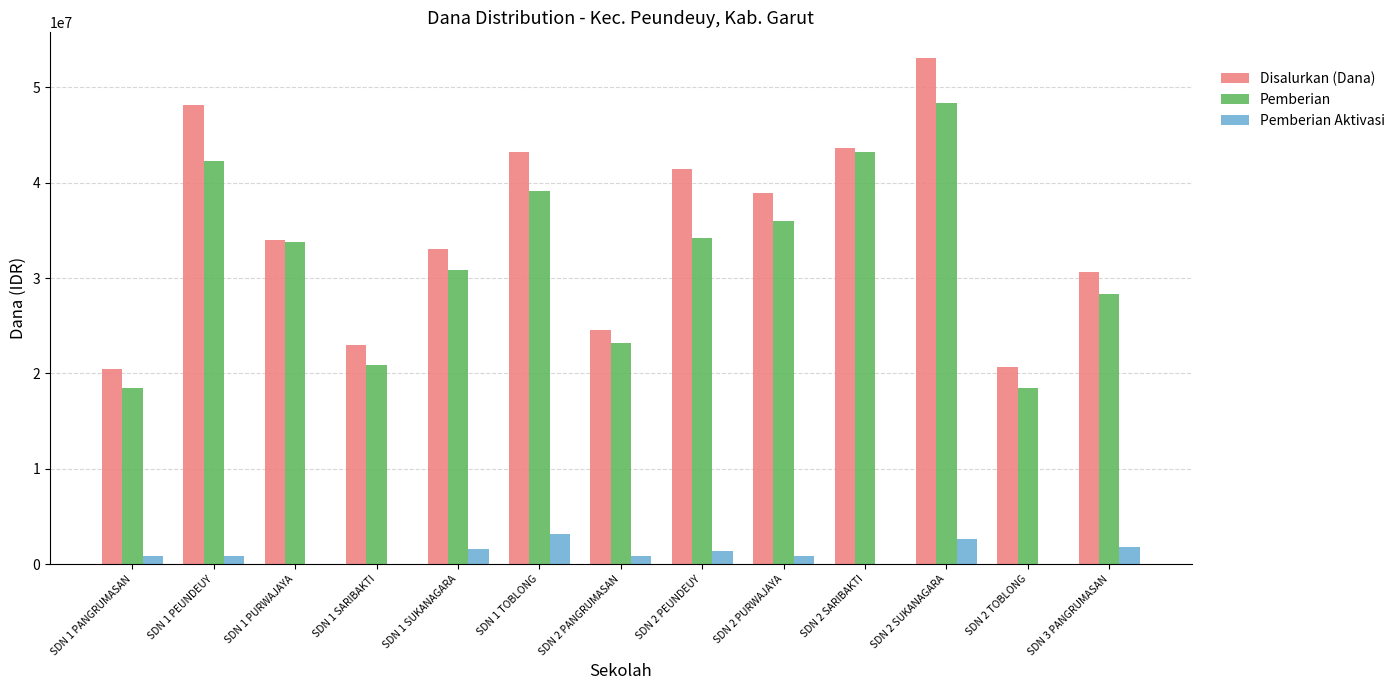

Which label corresponds to the largest value in the chart?

SDN 2 SUKANAGARA